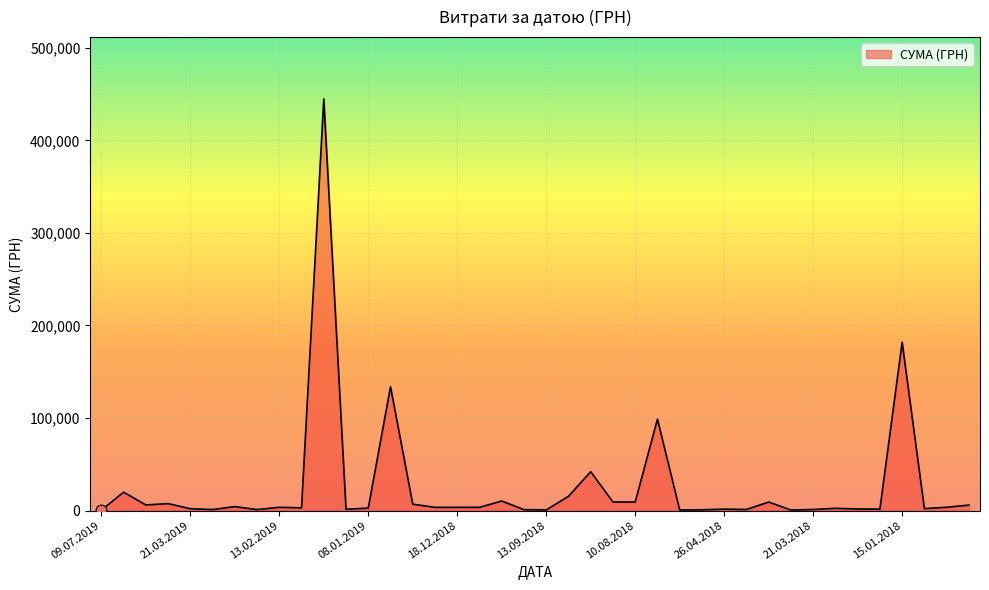

What is the maximum value shown in the chart?

444884.0